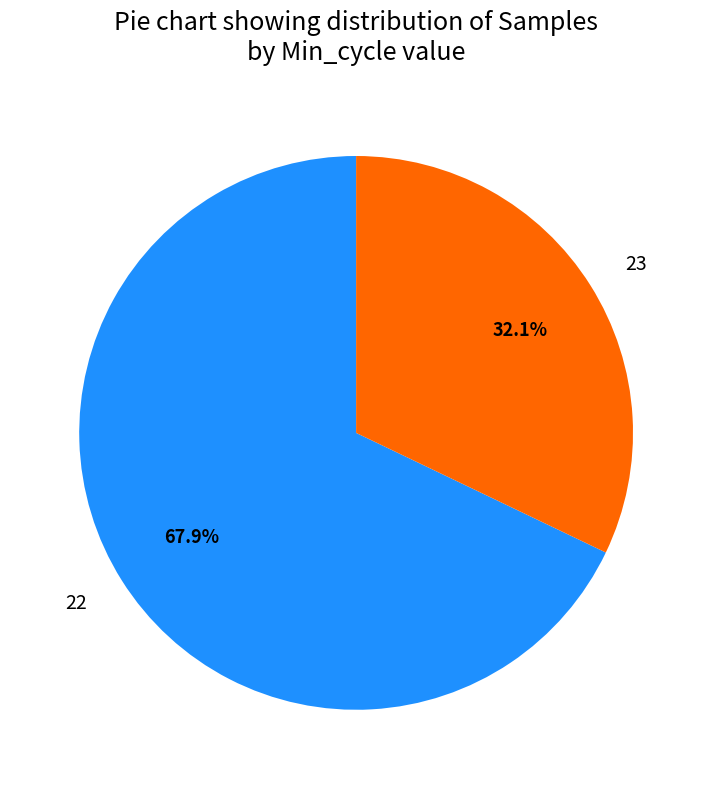

Which slice is the largest?

22